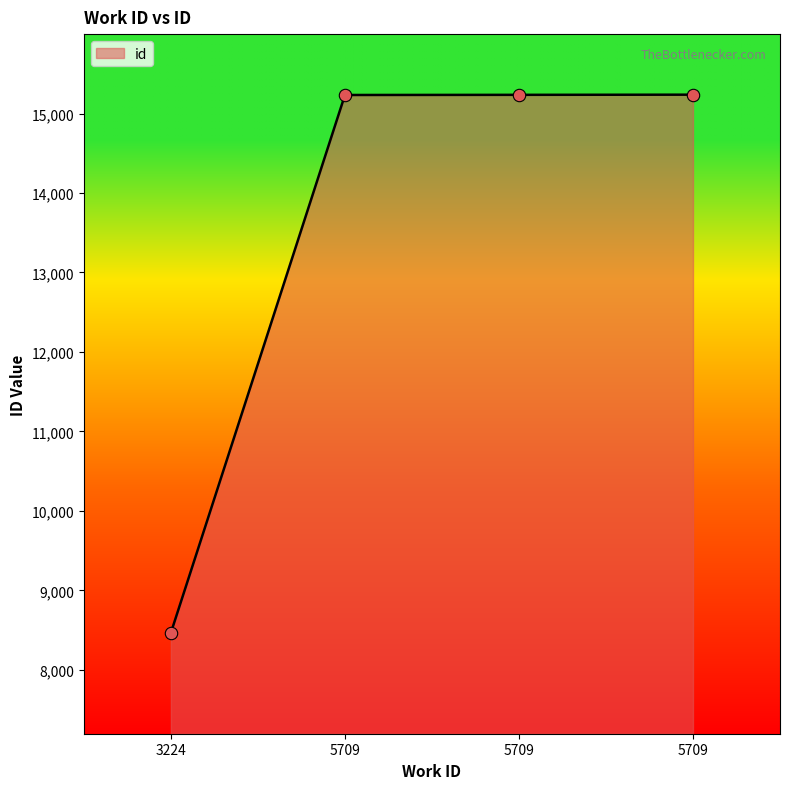

Which has a higher value, 3224 or 5709?

5709